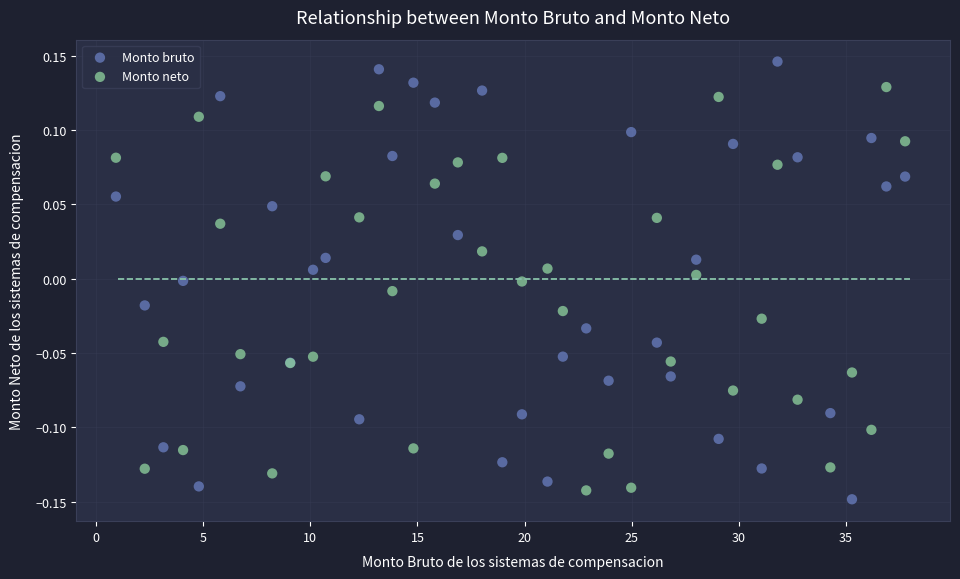

What are all the series names shown in the legend?

Monto bruto, Monto neto